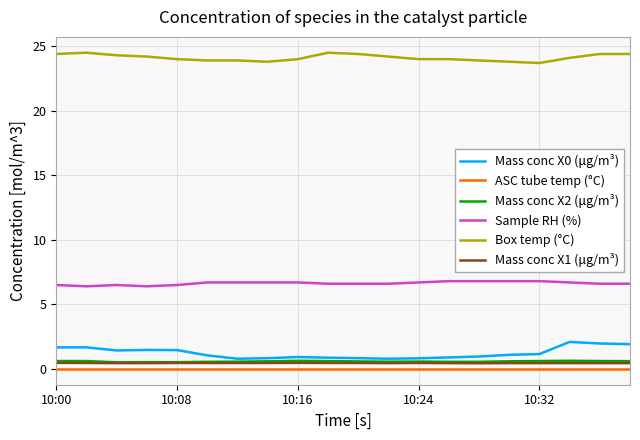

What is the maximum value for Mass conc X2 (μg/m³)?

0.6